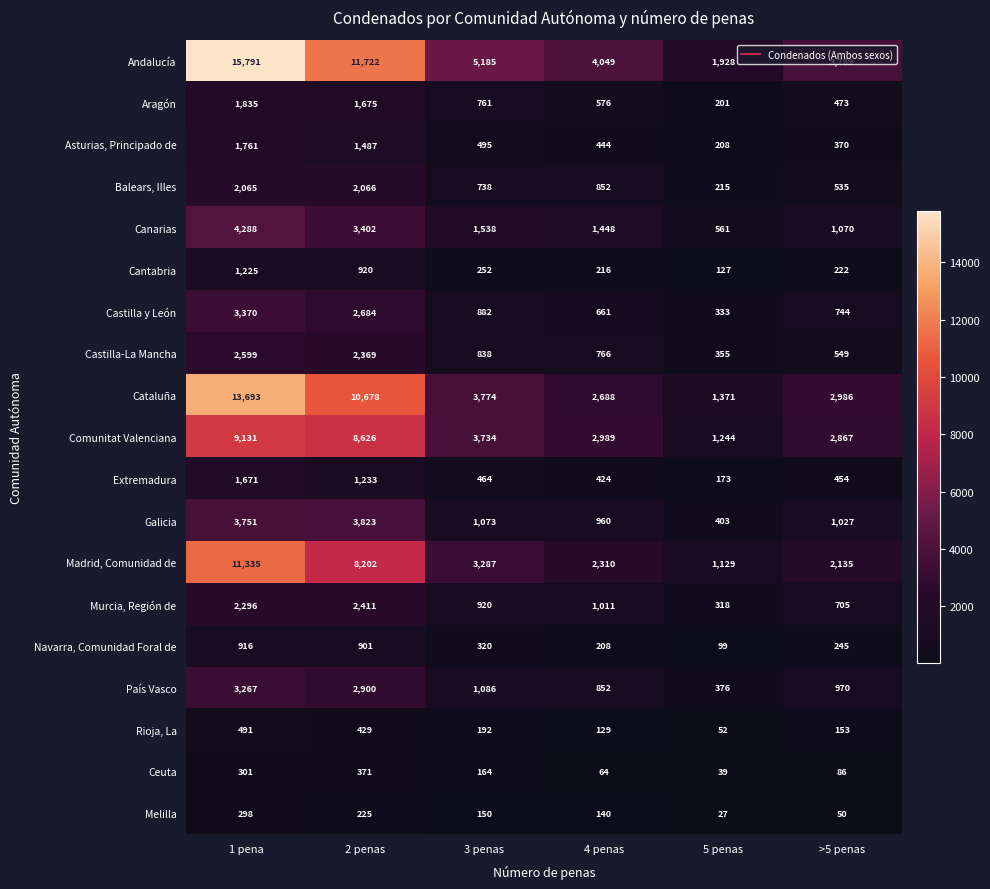

At which category is the sum across all series the highest?

1 pena